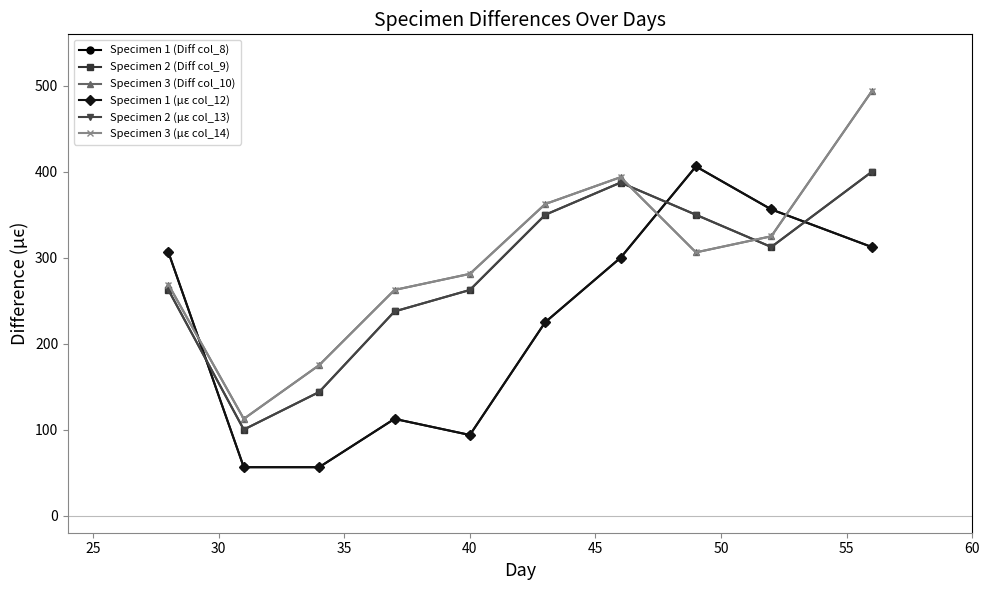

What is the sum of all Specimen 3 (µε col_14) values?

2981.2